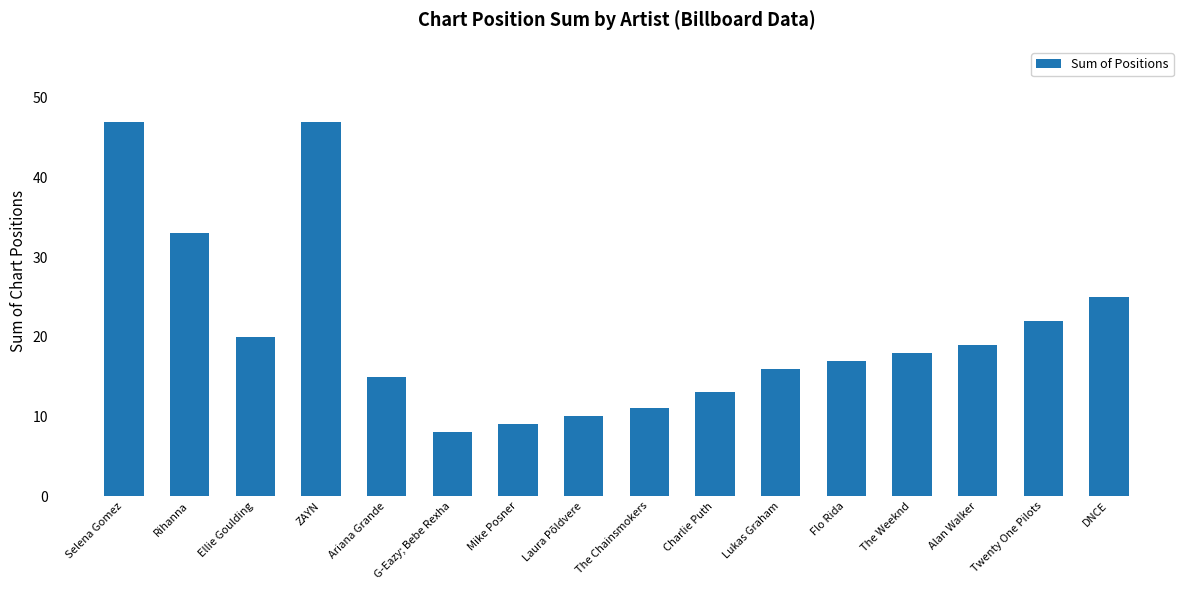

What is the change in value from Ariana Grande to Laura Põldvere?

-5